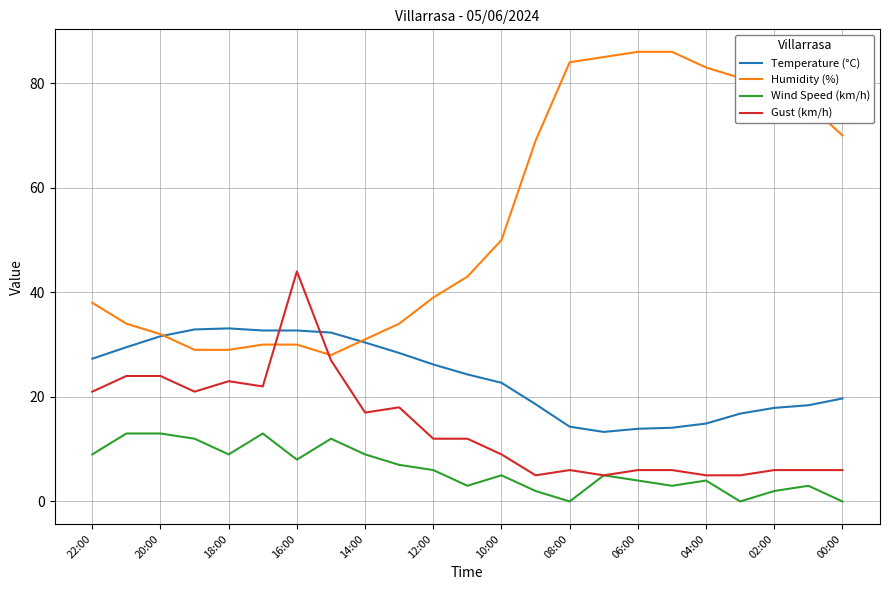

True or false: Temperature (°C) and Wind Speed (km/h) cross at least once.

False